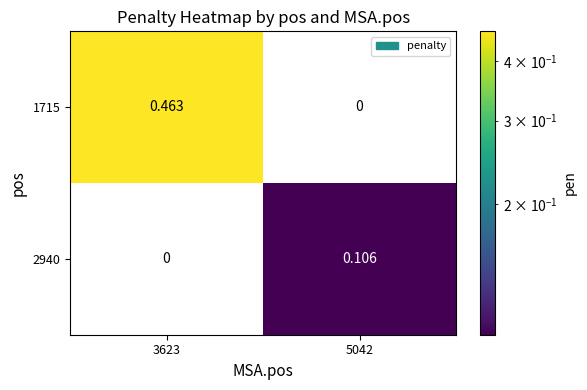

List the series in order of their peak value, highest first.

1715, 2940